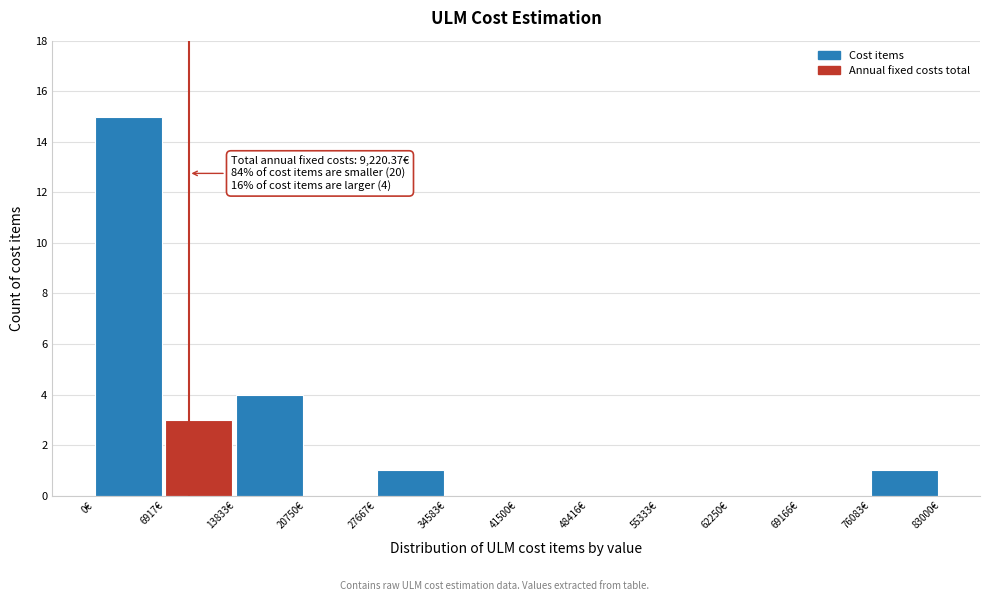

Over which range of the x-axis is the bar tallest?

0 to 7000